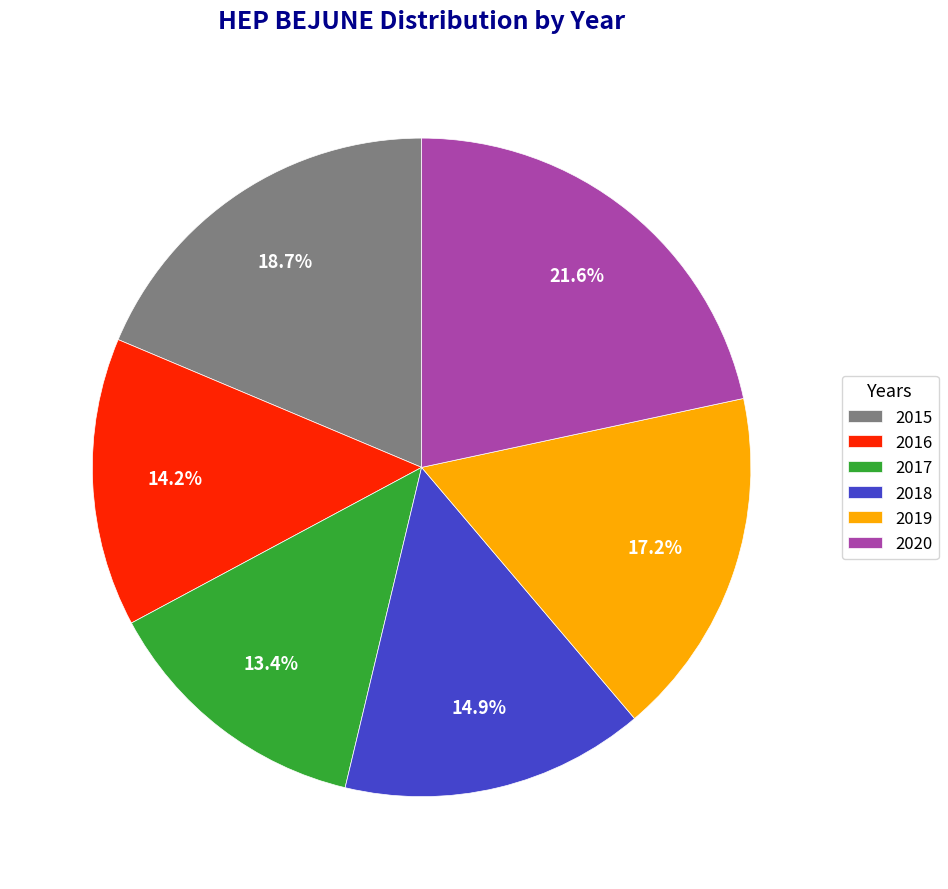

What is the largest slice in the pie chart?

2020